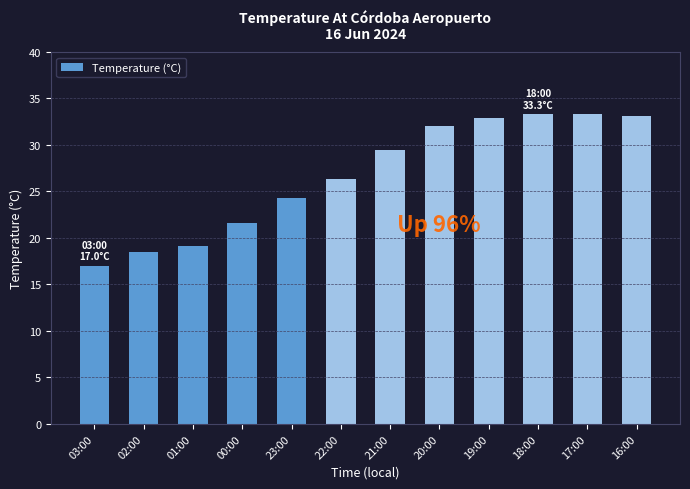

How many values are below 29?

6